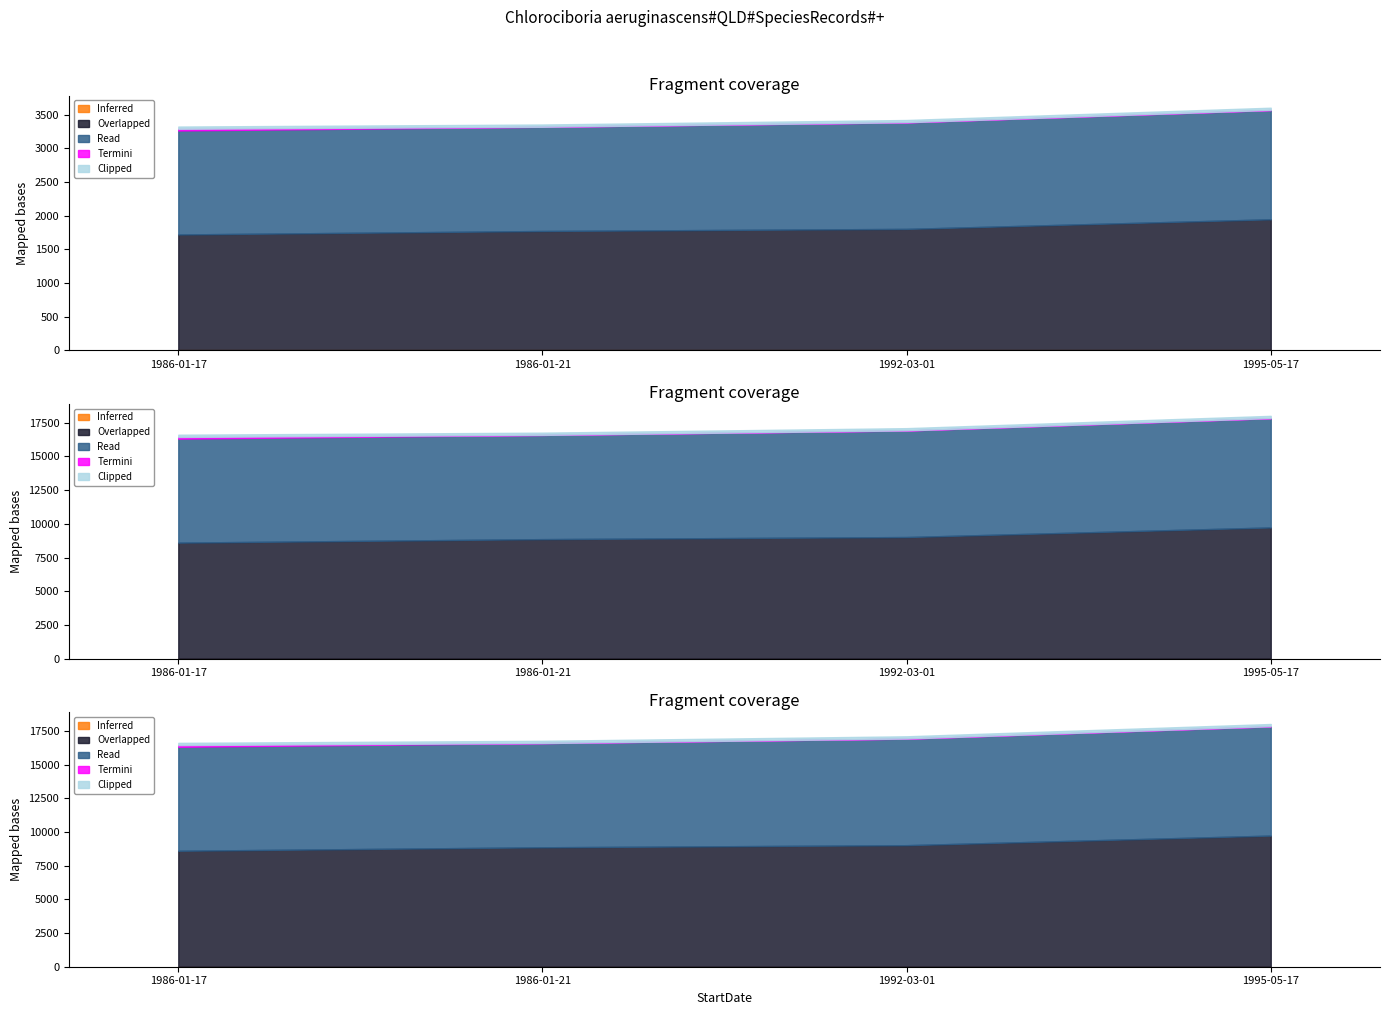

True or false: Read and Inferred cross at least once.

False